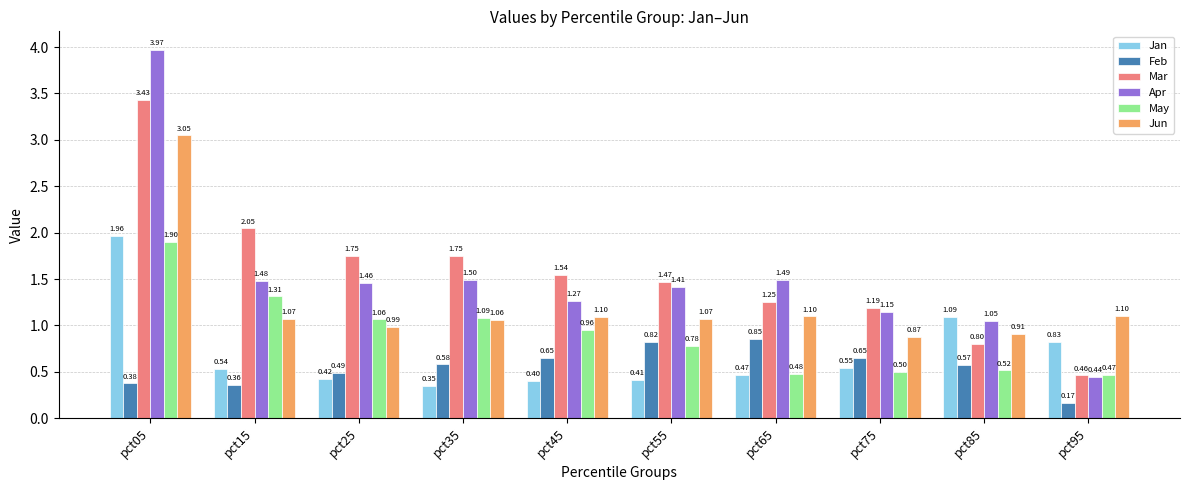

What is the difference between the second highest and second lowest values in the Apr series?

0.4